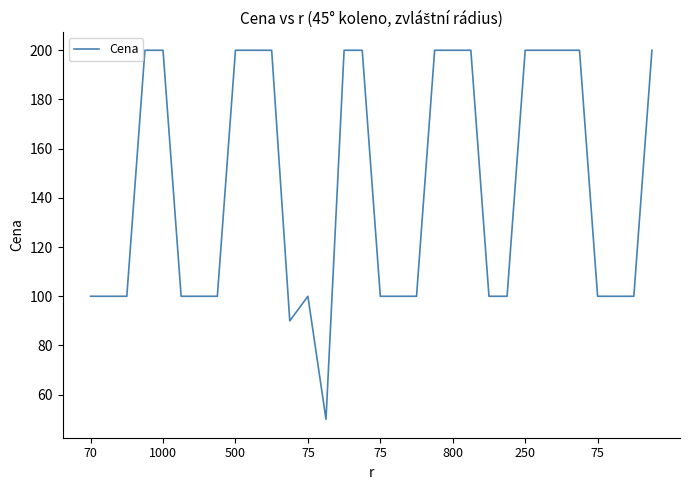

What is the maximum value shown in the chart?

200